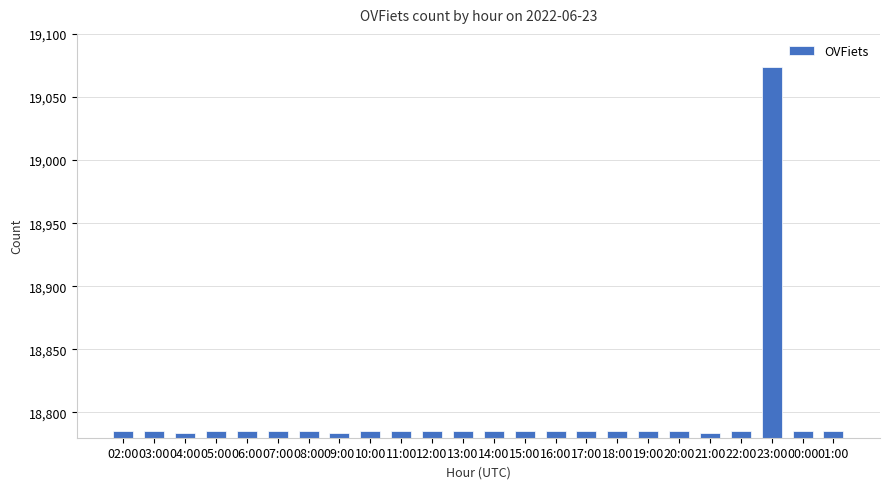

Does the chart contain stacked bars?

No